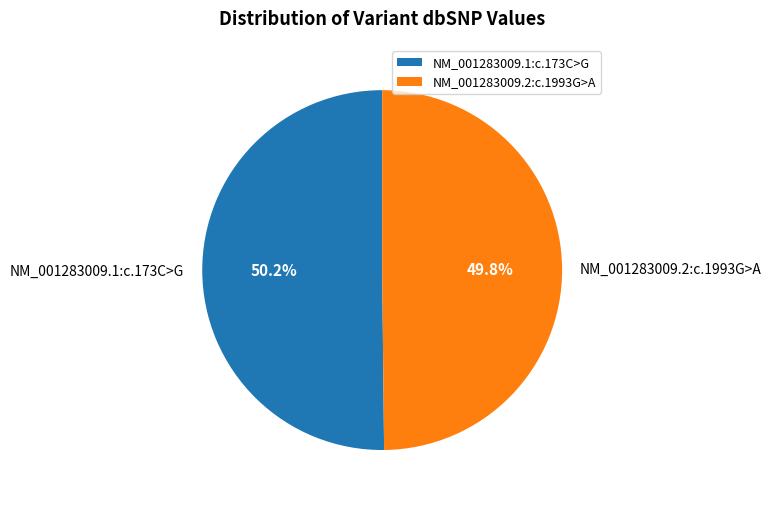

The NM_001283009.2:c.1993G>A slice represents 44% of the pie. True or false?

False